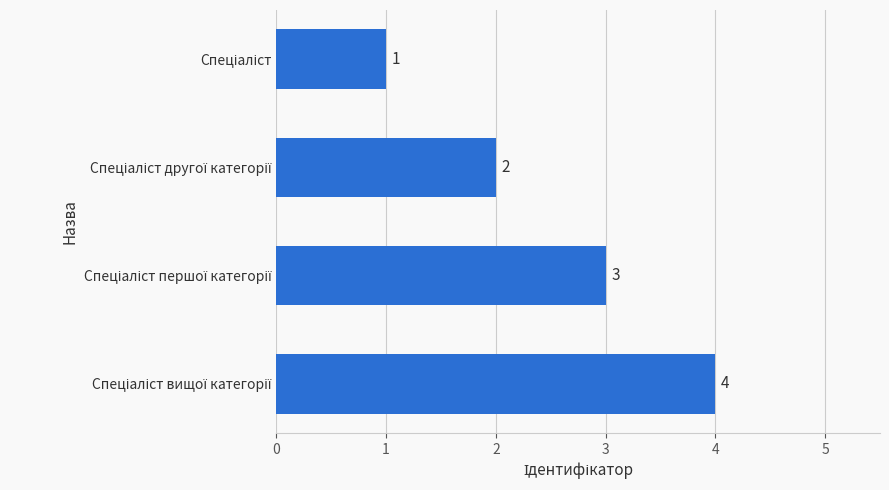

What is the value of the 2nd bar from the top?

2